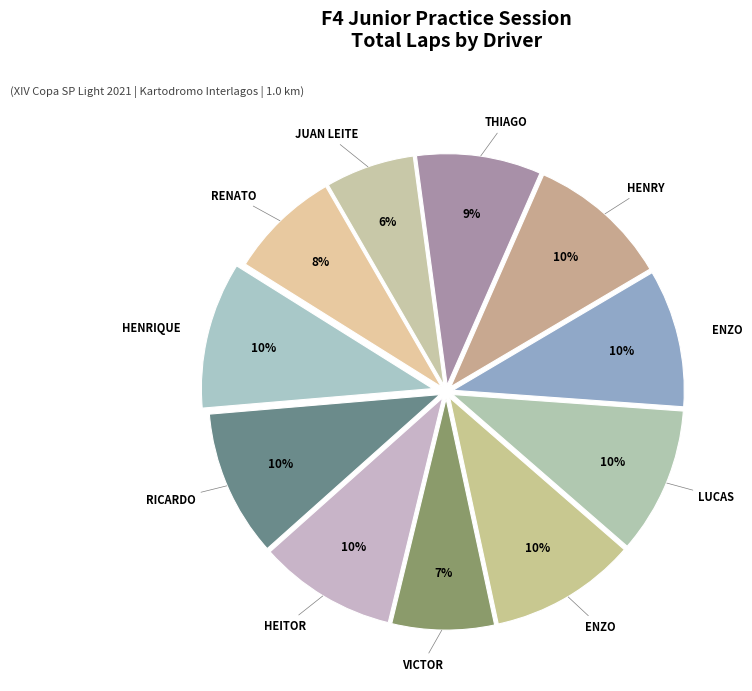

How many slices are in this pie chart?

11